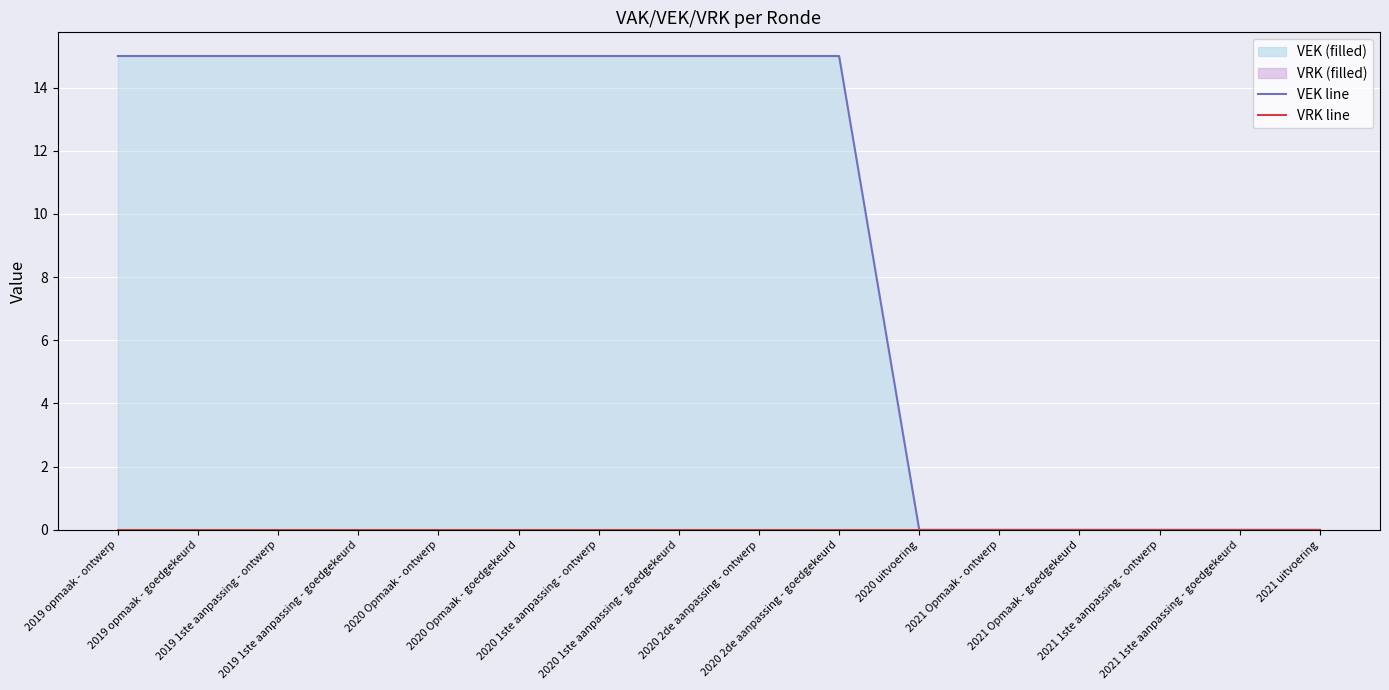

Which has a higher value, 2019 opmaak - goedgekeurd or 2021 uitvoering?

2019 opmaak - goedgekeurd